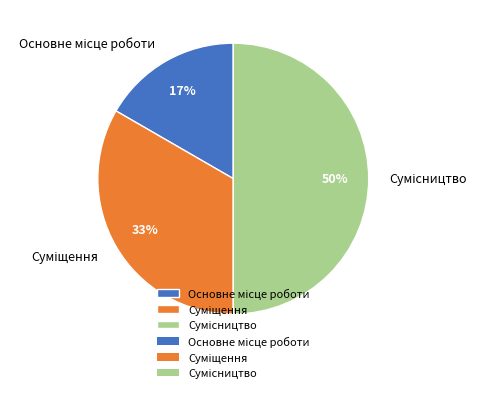

To the nearest percent, what is the average slice percentage?

33%